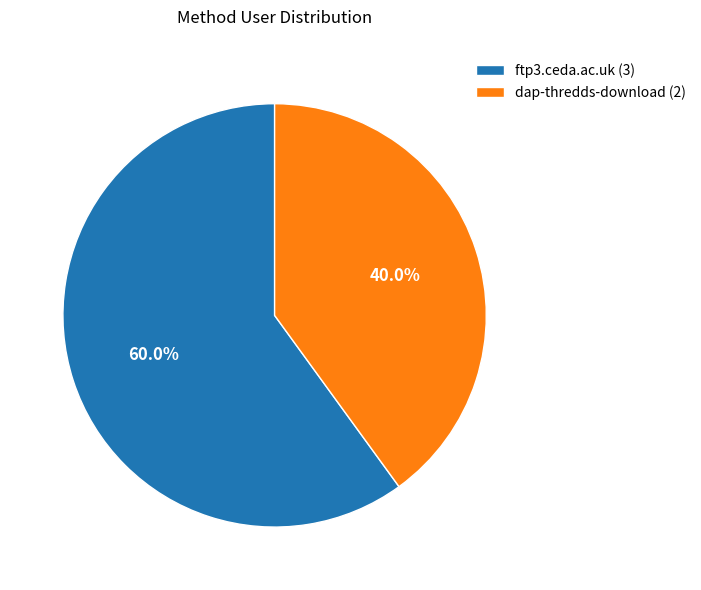

Which category has the biggest portion of the pie?

ftp3.ceda.ac.uk